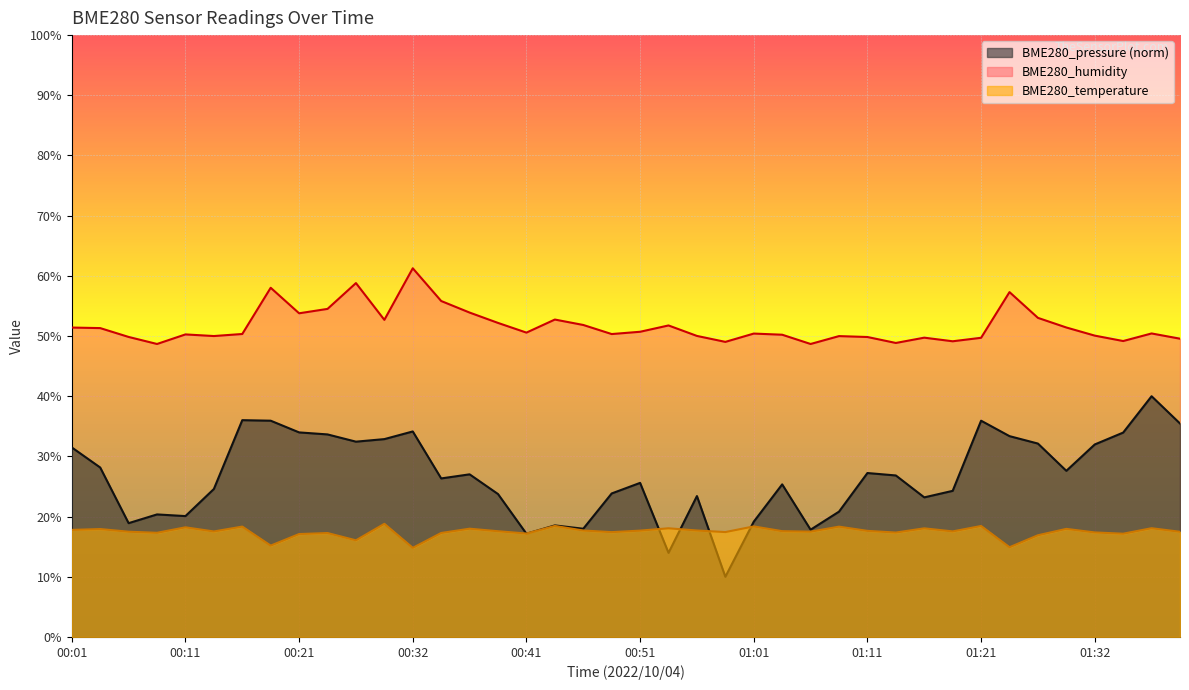

What is the maximum value shown in the chart?

61.3